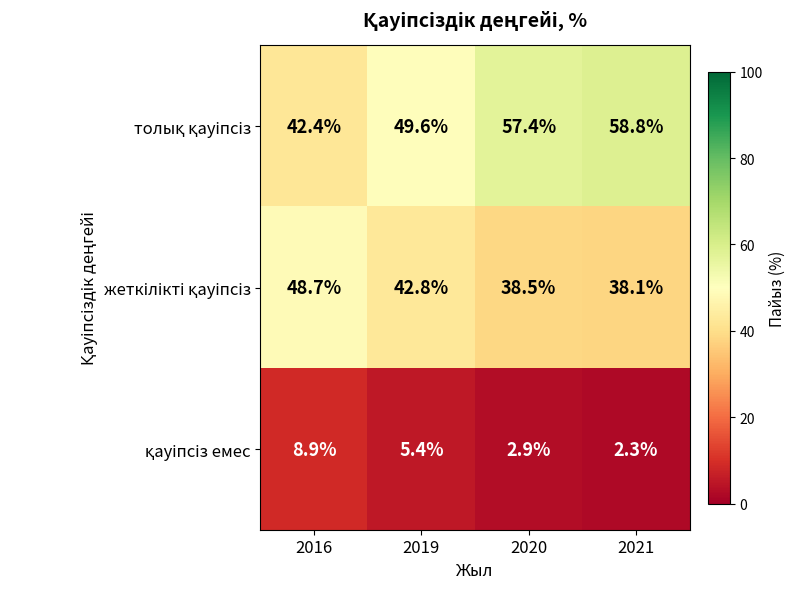

What is the spread (max minus min) of values at 2021?

56.5